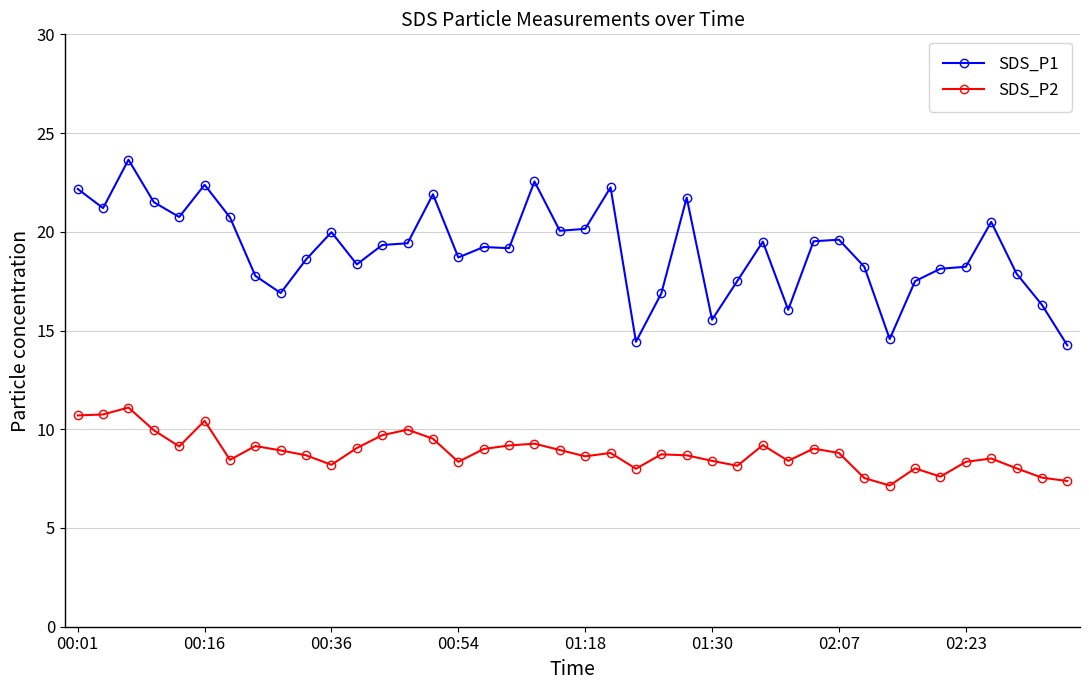

What is the difference between the second highest and minimum values in the SDS_P2 series?

3.6